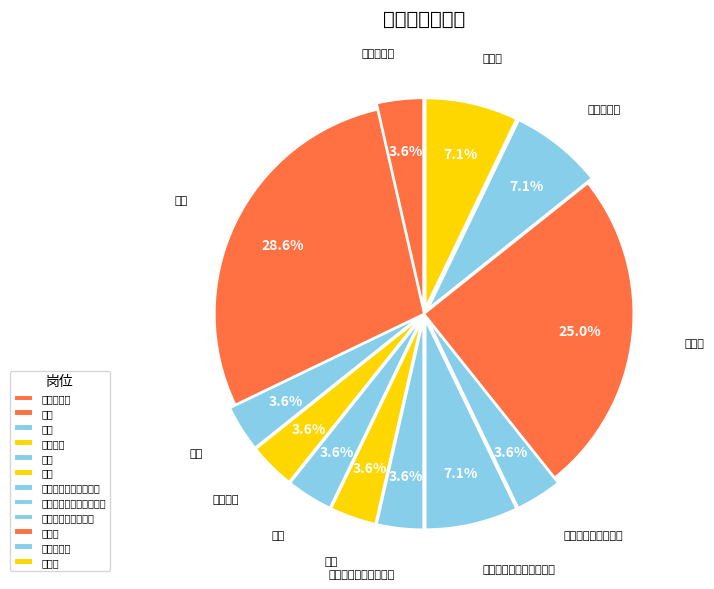

To the nearest percent, what is the difference between the largest and smallest slice percentages?

25%